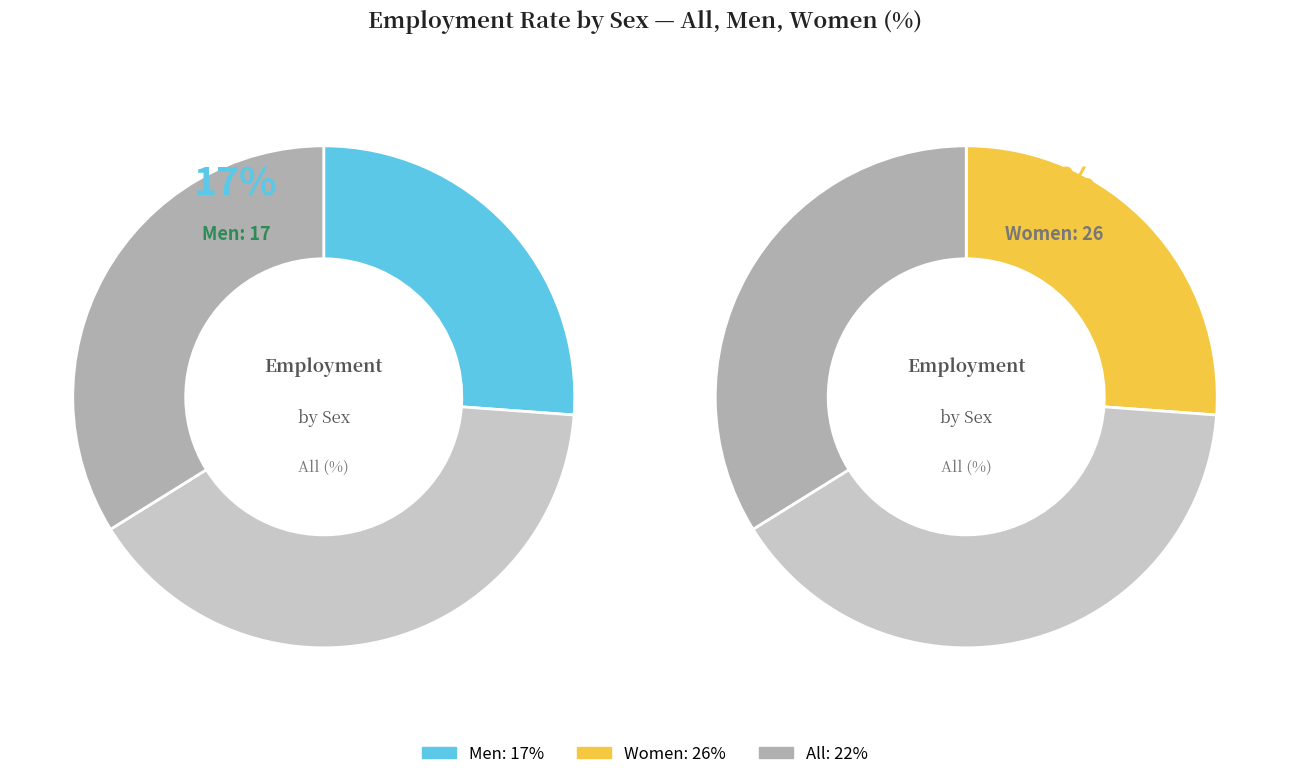

Rank the categories by value from highest to lowest.

Women, All, Men